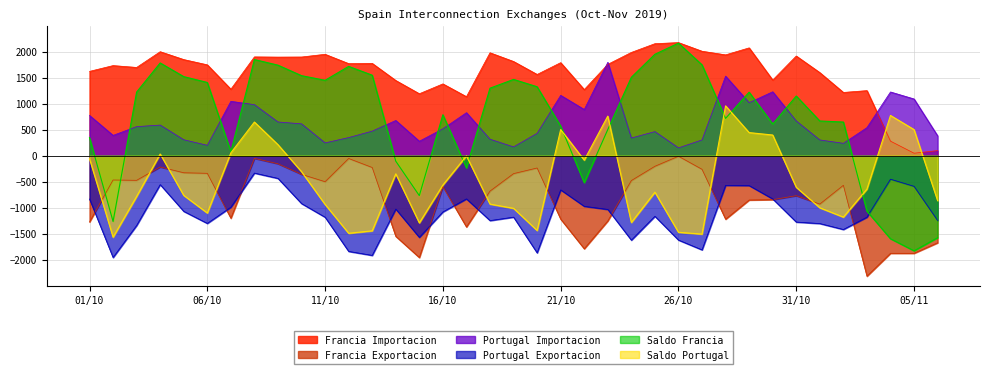

True or false: Portugal Exportacion has more than 2 points higher than both neighbors.

True